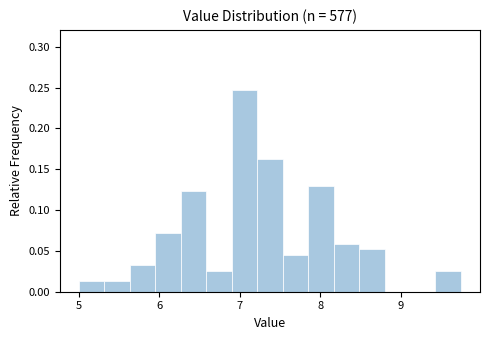

Read against the x-axis, roughly where is the centre of the tallest bar?

7.1